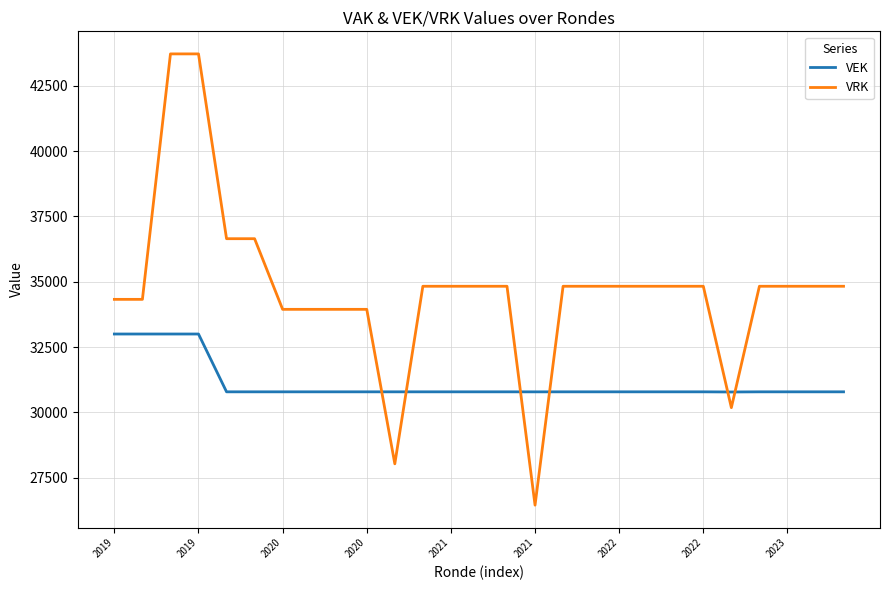

Which series ends up on top after the final intersection of VEK and VRK?

VRK